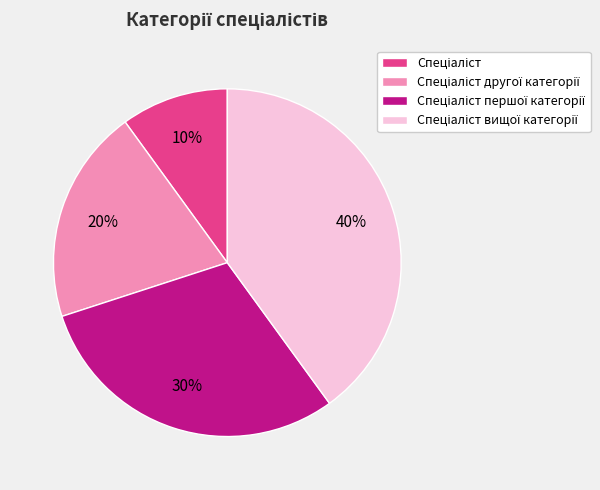

To the nearest percent, what is the average slice percentage?

25%